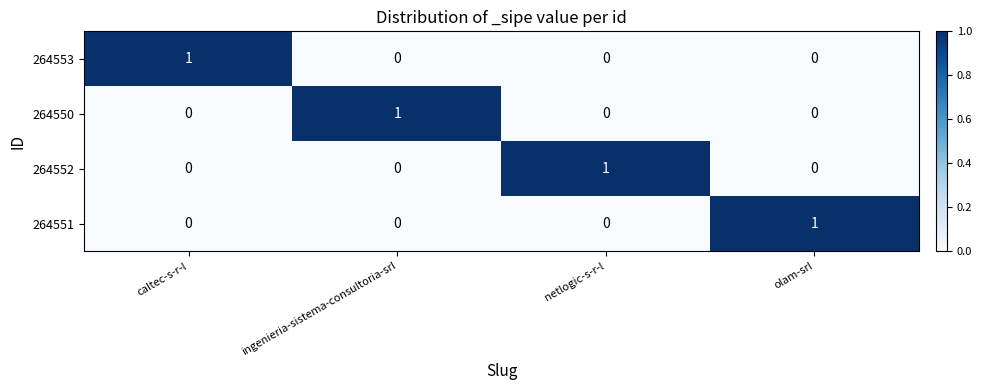

At how many categories does at least one series exceed 0?

4